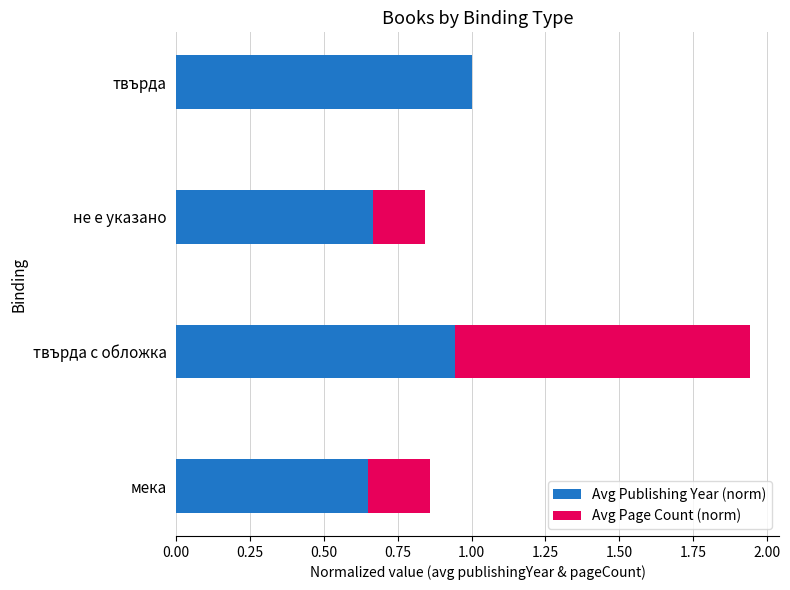

The value of Avg Publishing Year (norm) at твърда is 1.0. True or false?

True